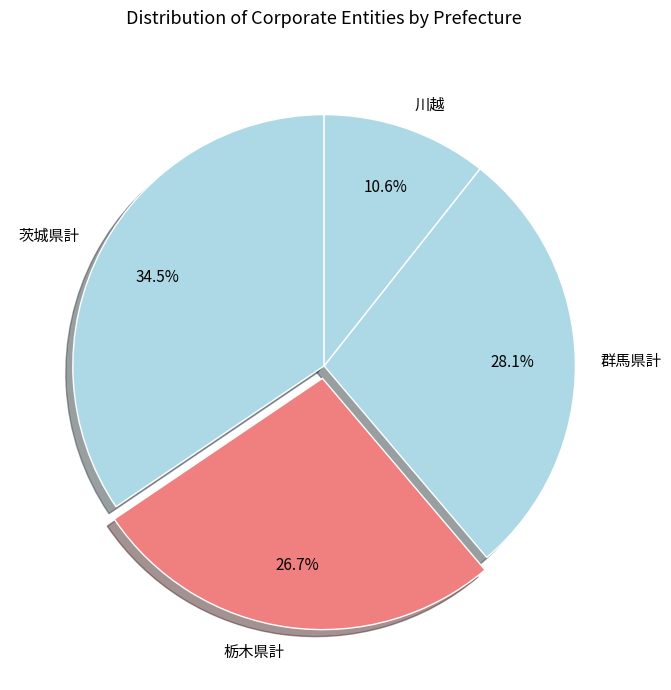

What is the total percentage of 栃木県計 and 群馬県計?

54.9%